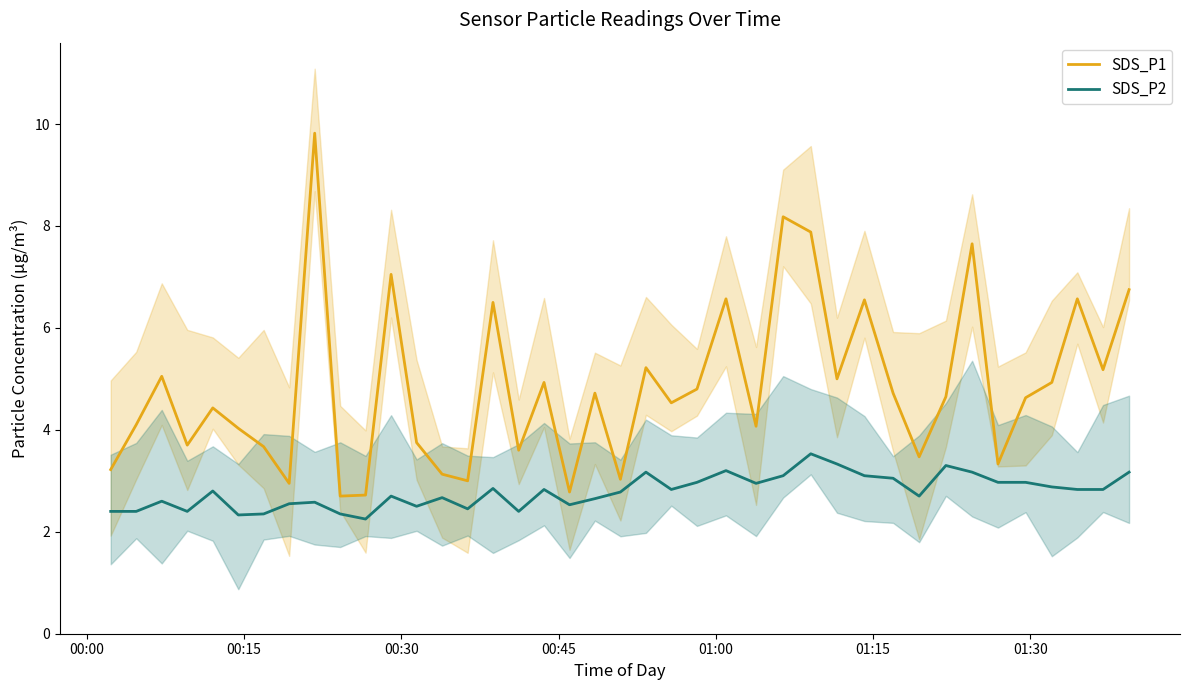

How many interior local valleys does the SDS_P1 series have?

13